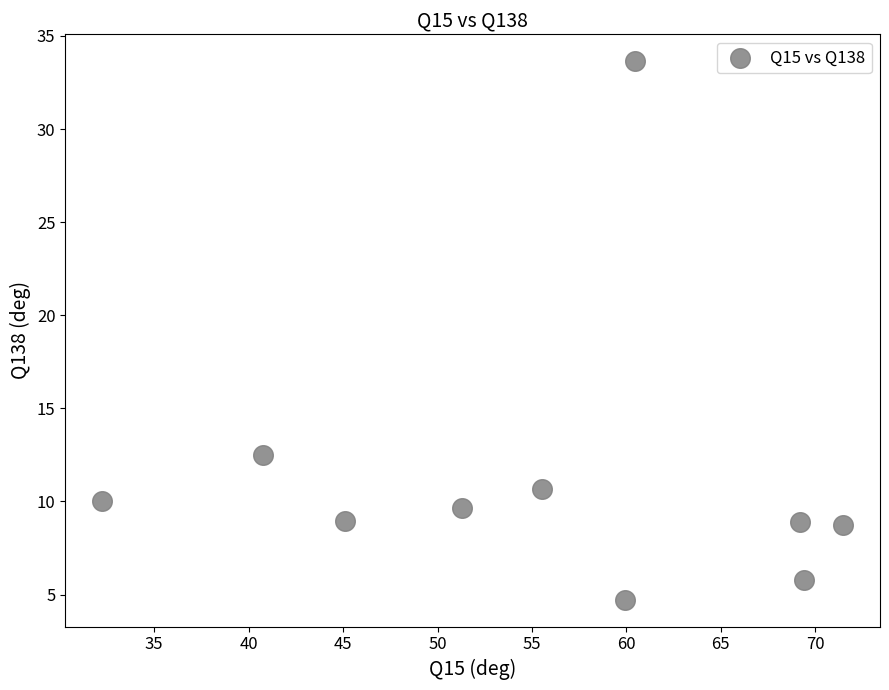

What Y value in the scatter plot is closest to 19?

12.5